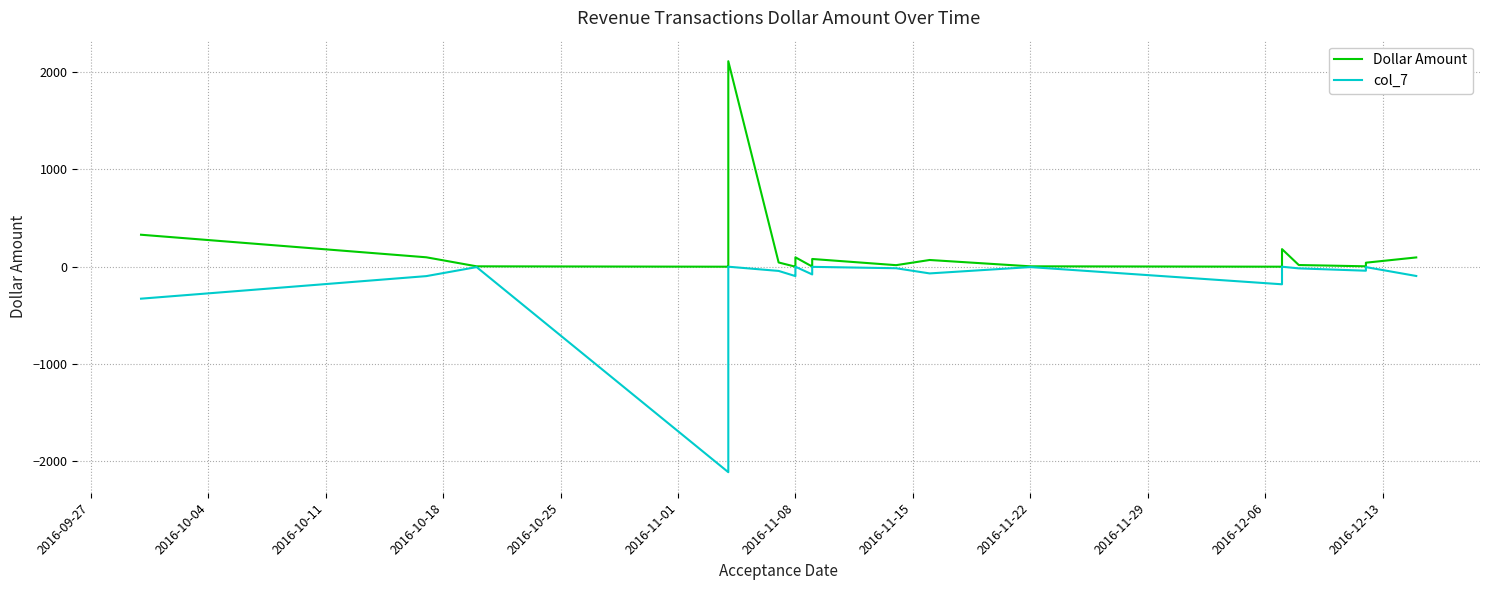

What is the average value of the col_7 series?

-97.6